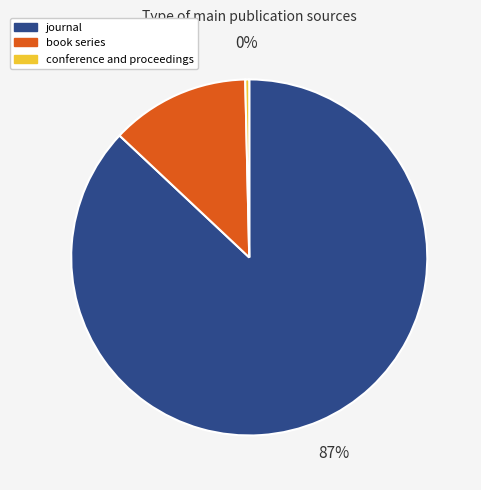

To the nearest percent, what is the average slice percentage?

33%